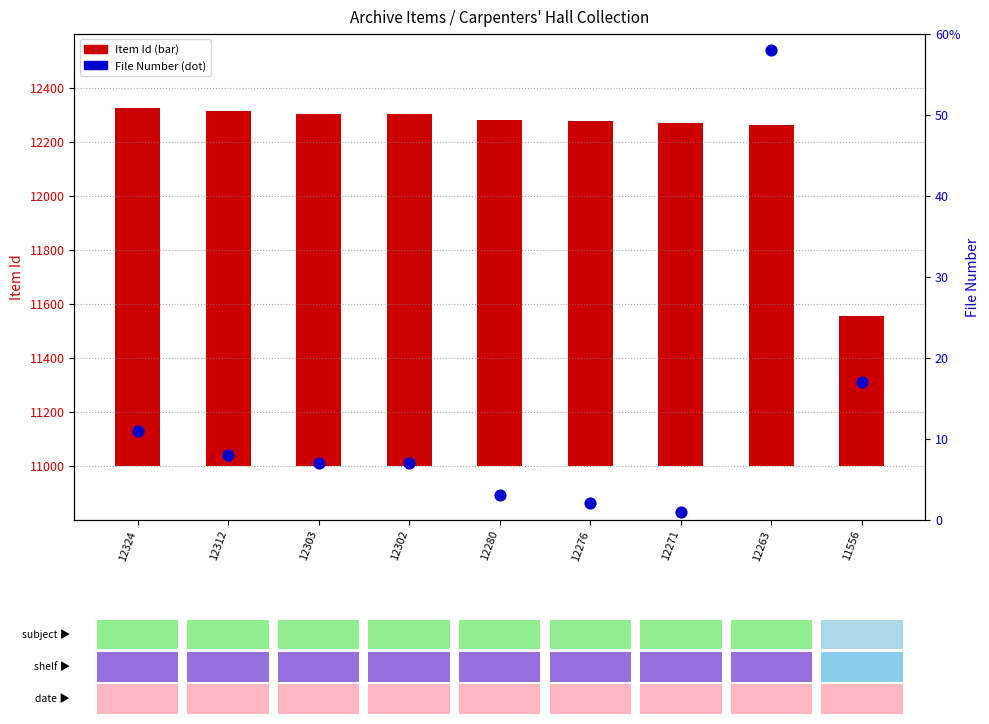

Which series reaches the minimum Y coordinate?

File Number